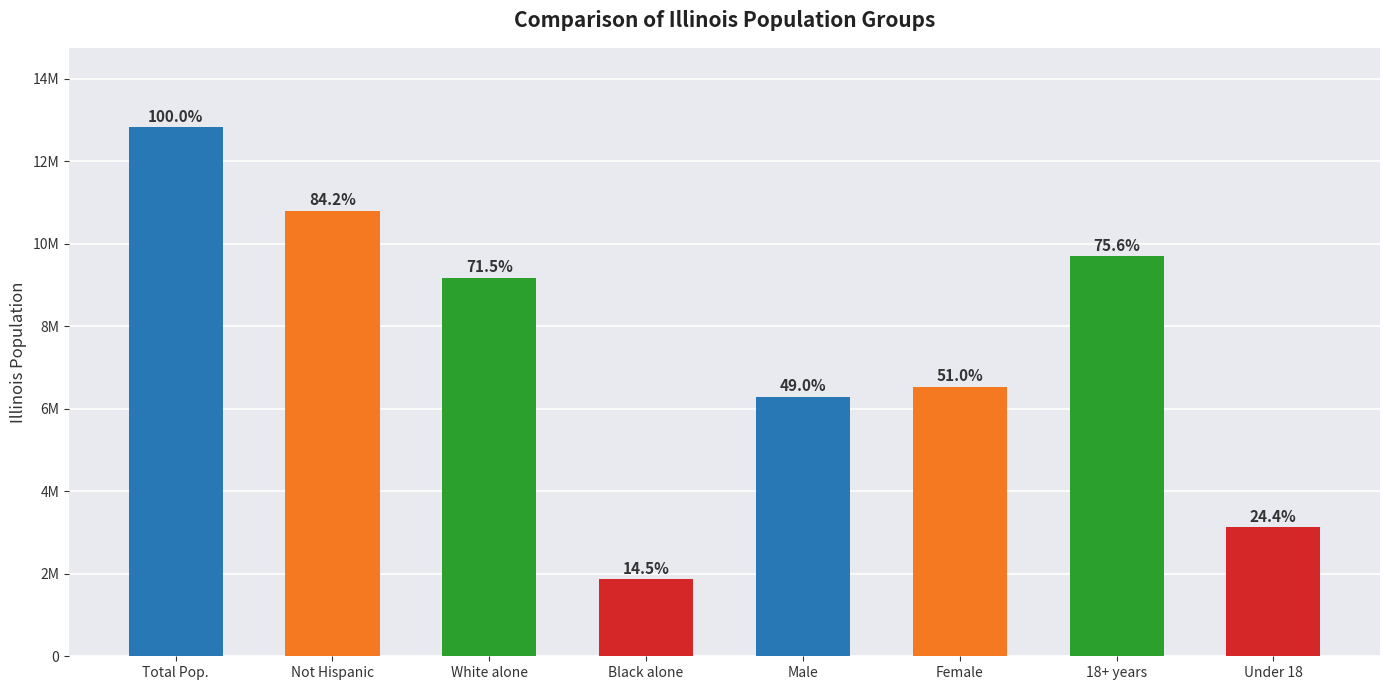

Which category has the lowest value across all series?

Black alone